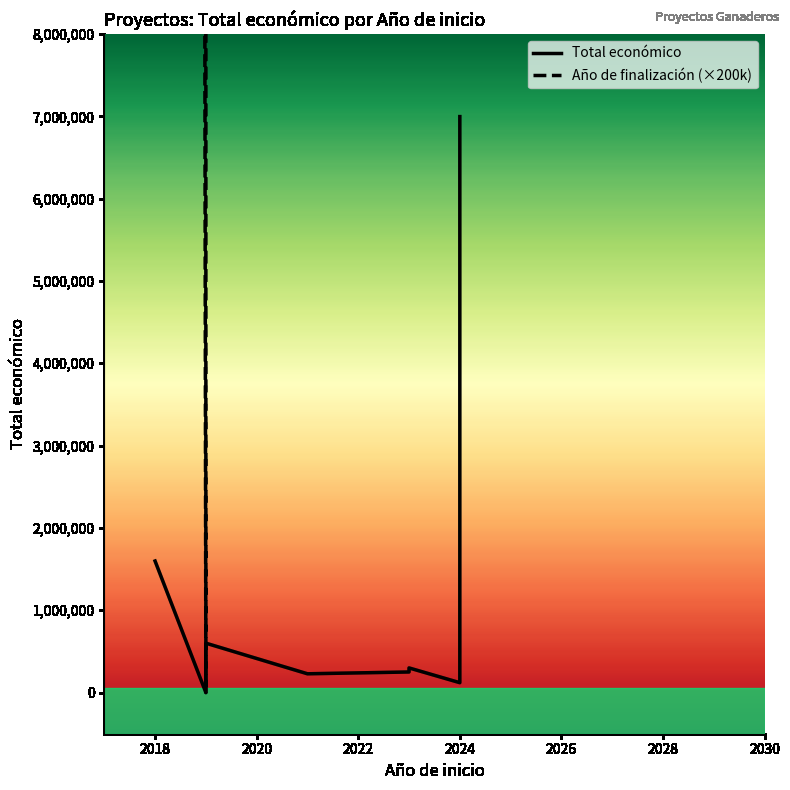

True or false: Año de finalización (×200k) has more than 2 points higher than both neighbors.

False